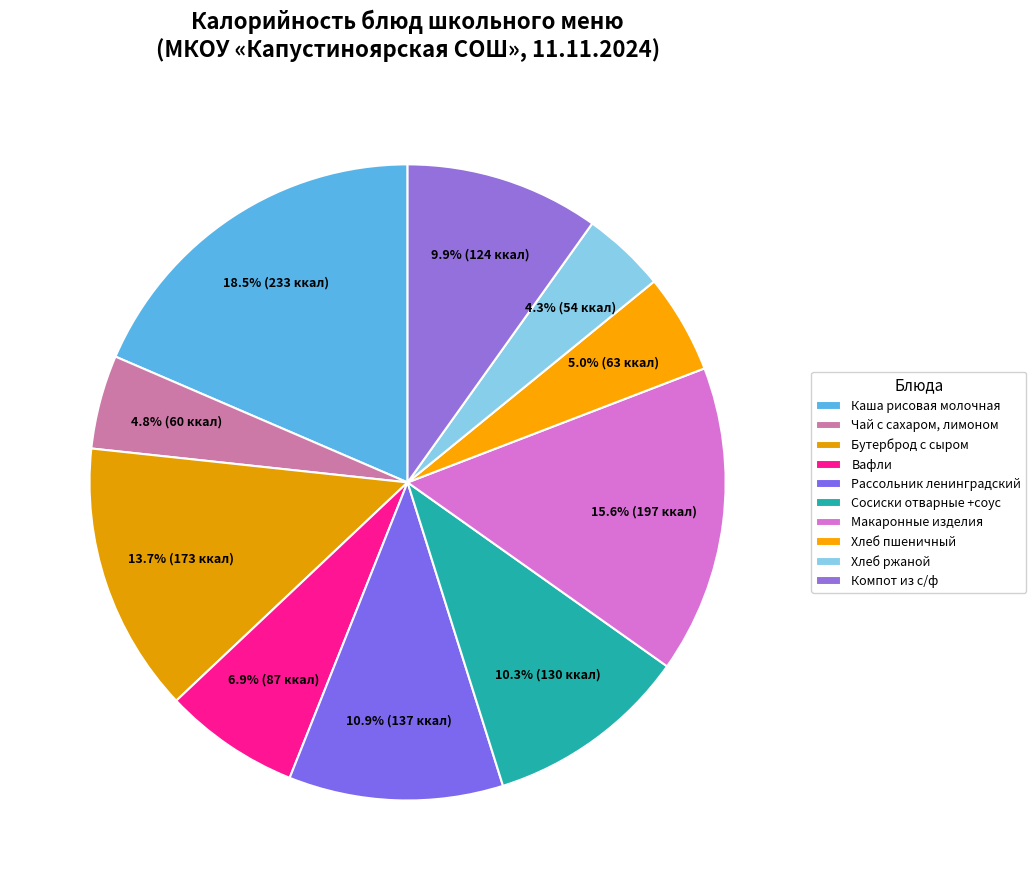

Does Вафли represent more than half of the total?

No